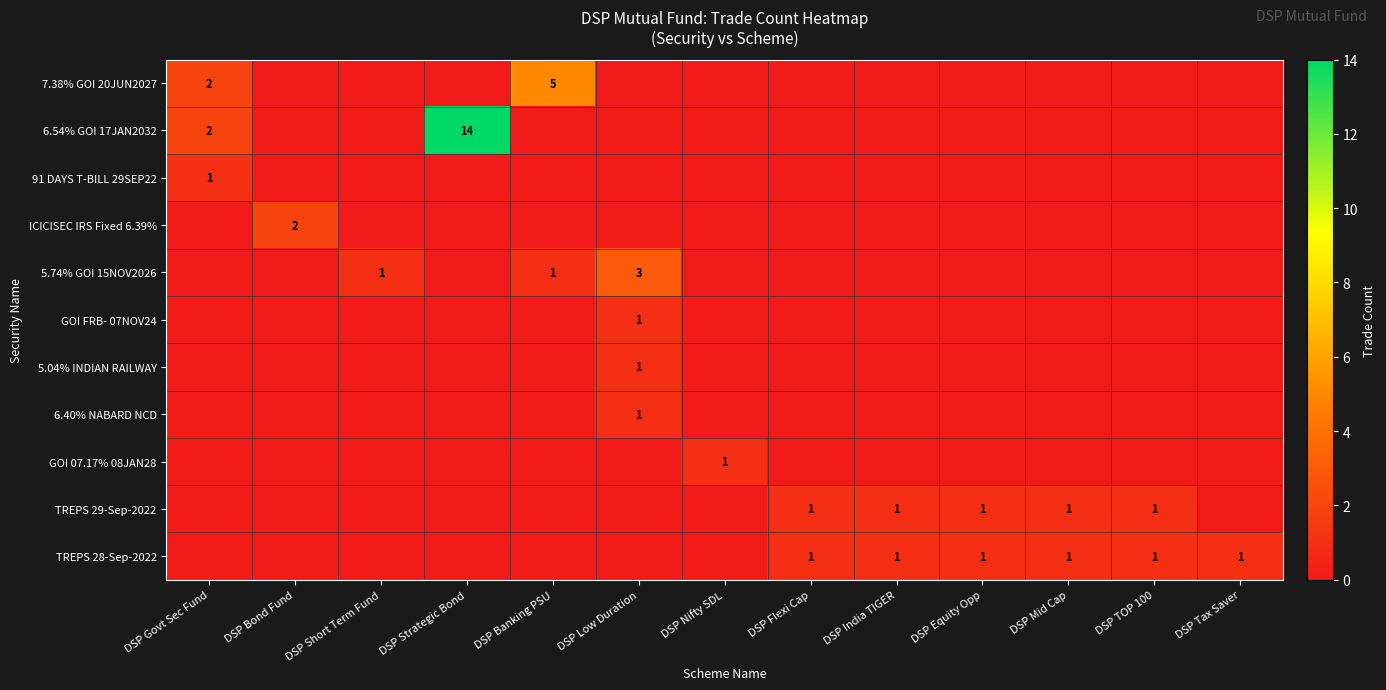

The TREPS 28-Sep-2022 series shows 0 at DSP Mid Cap. True or false?

False